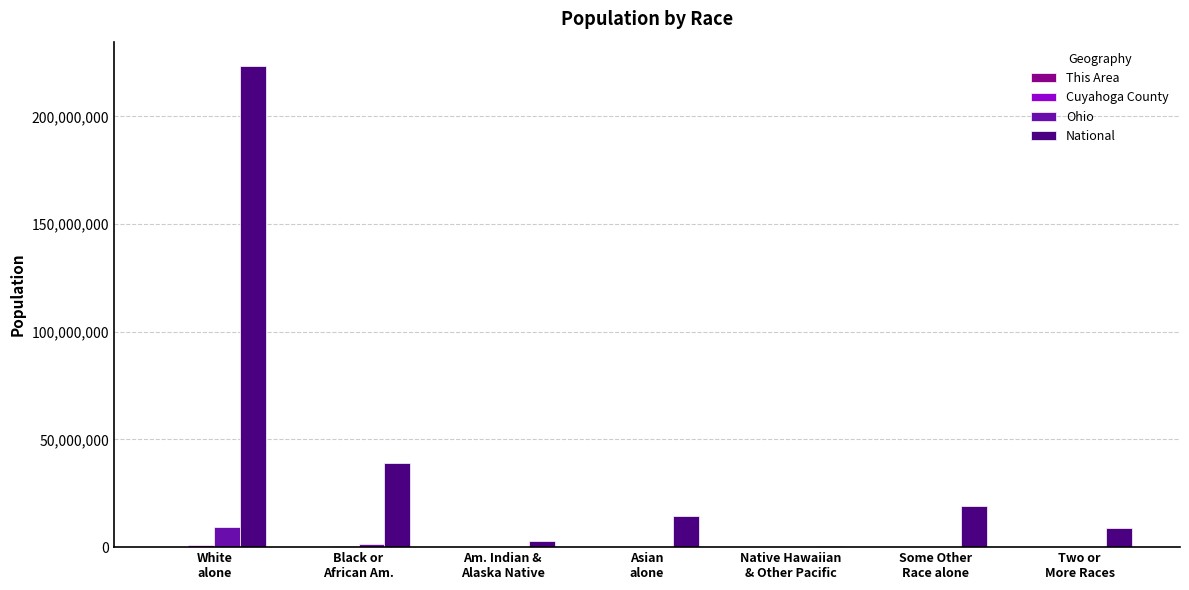

What is the maximum value shown in the chart?

223553265